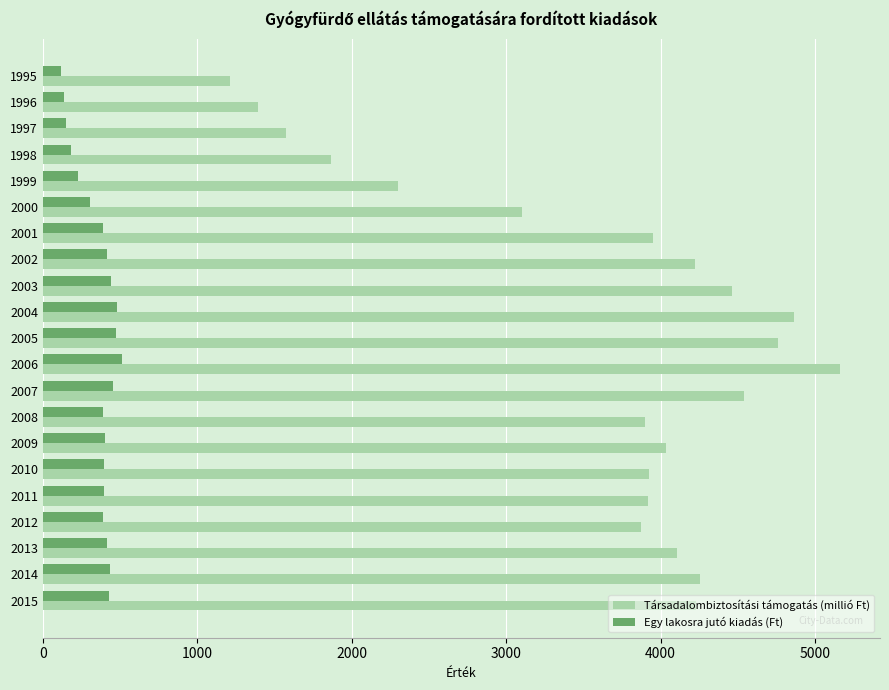

What is the difference between the maximum and minimum values in the Egy lakosra jutó kiadás (Ft) series?

395.2